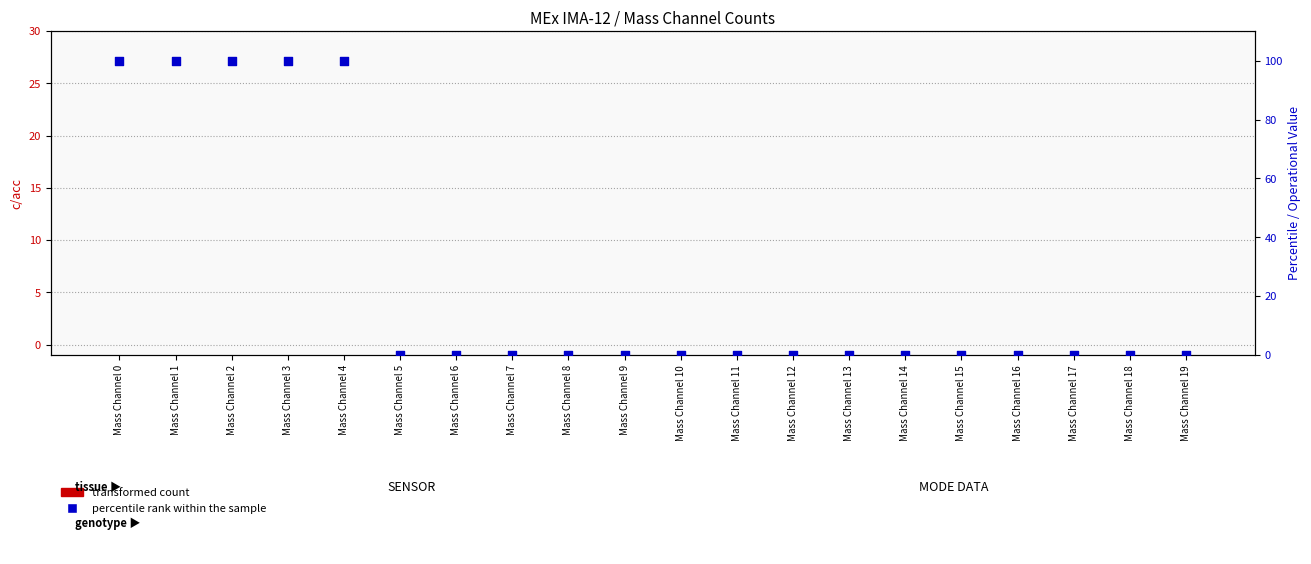

At which category is the sum across all series the highest?

Mass Channel 0